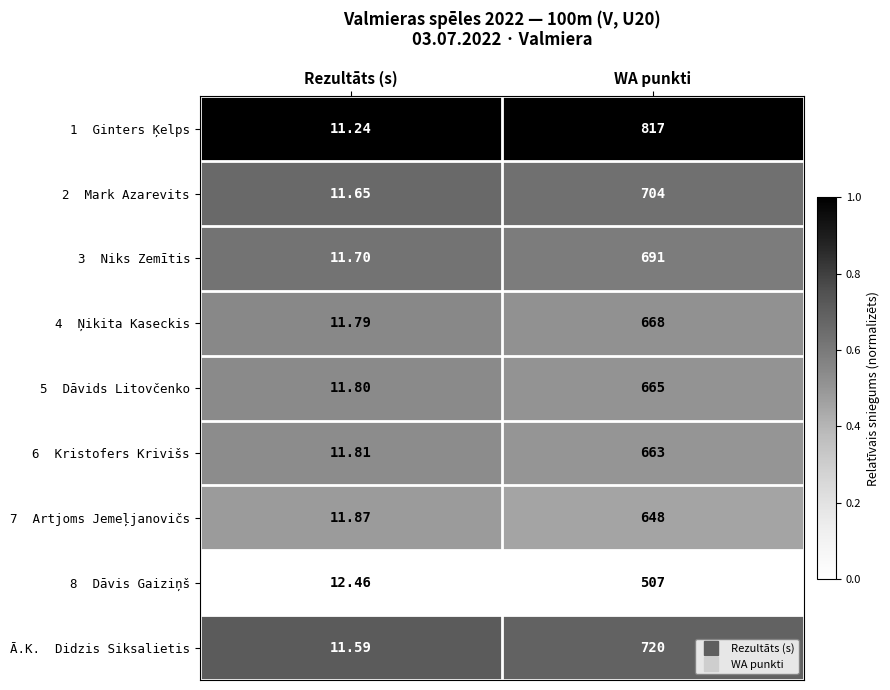

Which label corresponds to the largest value in the chart?

WA punkti